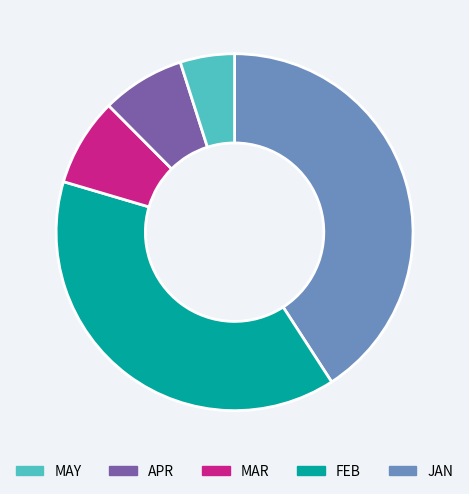

Does any single category account for the majority?

No